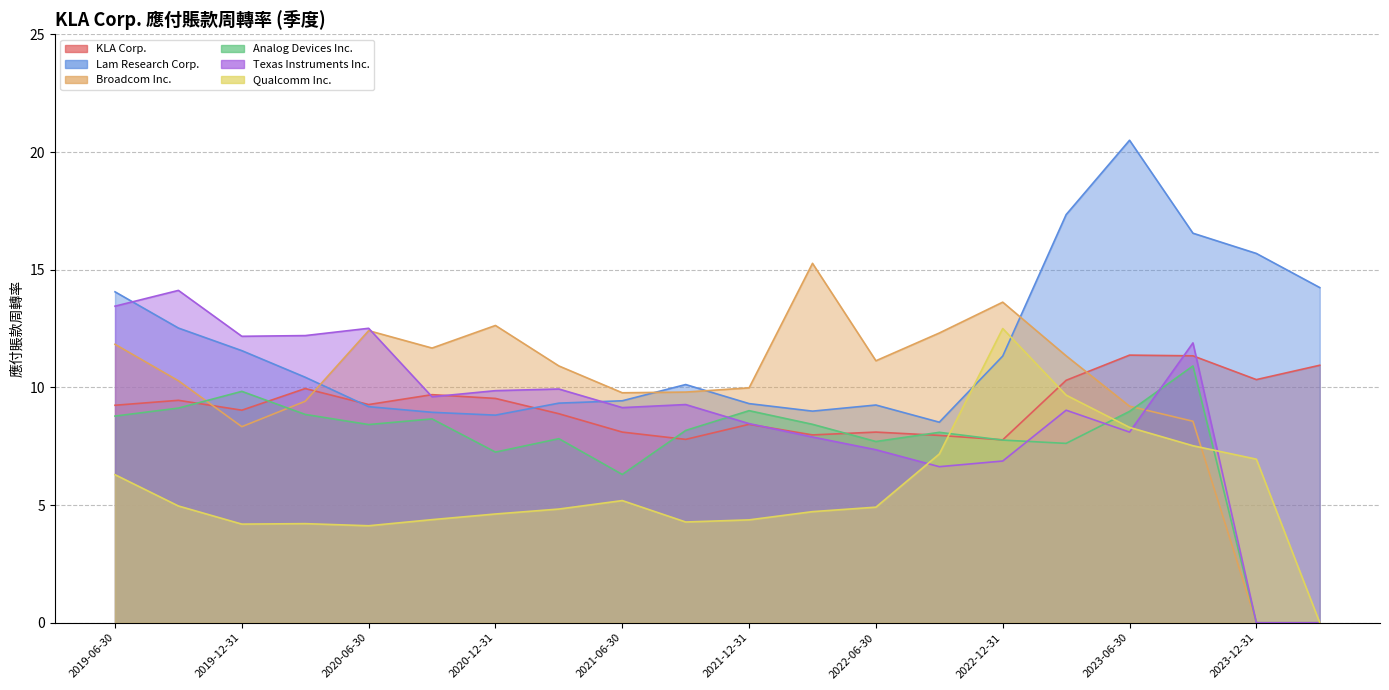

How many interior local peaks does the KLA Corp. series have?

6